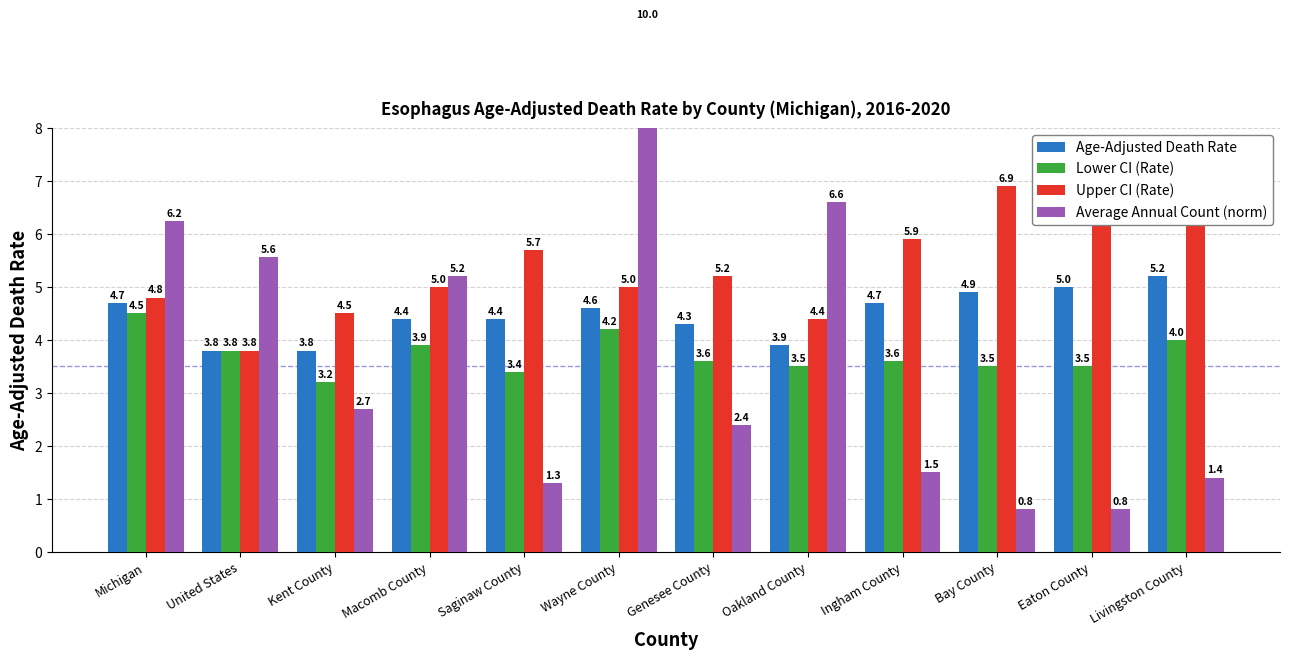

The Upper CI (Rate) series shows 5.9 at Ingham County. True or false?

True